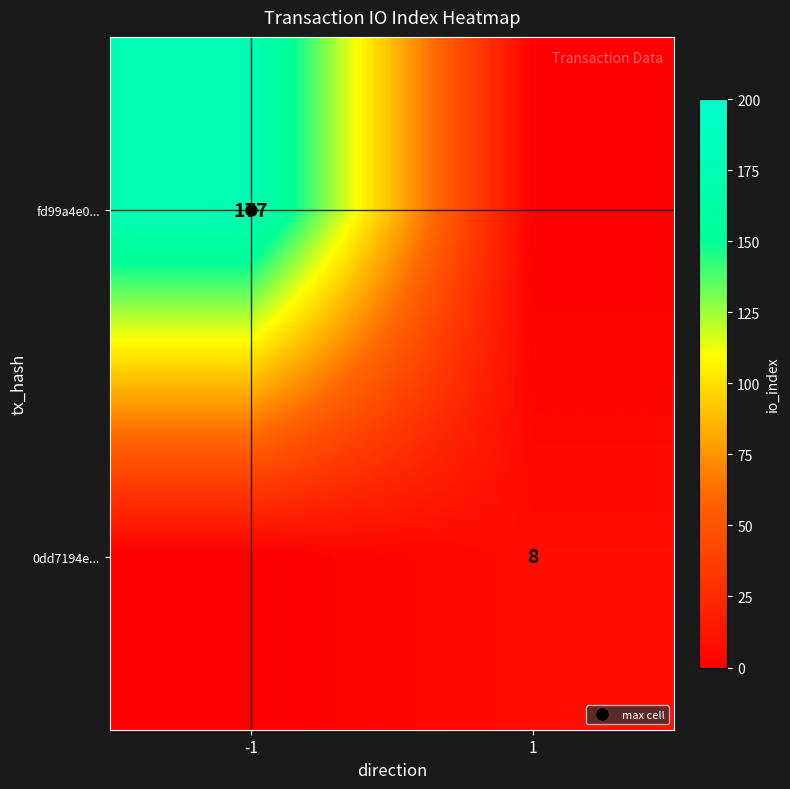

List the labels in order of fd99a4e0... value, smallest first.

1, -1